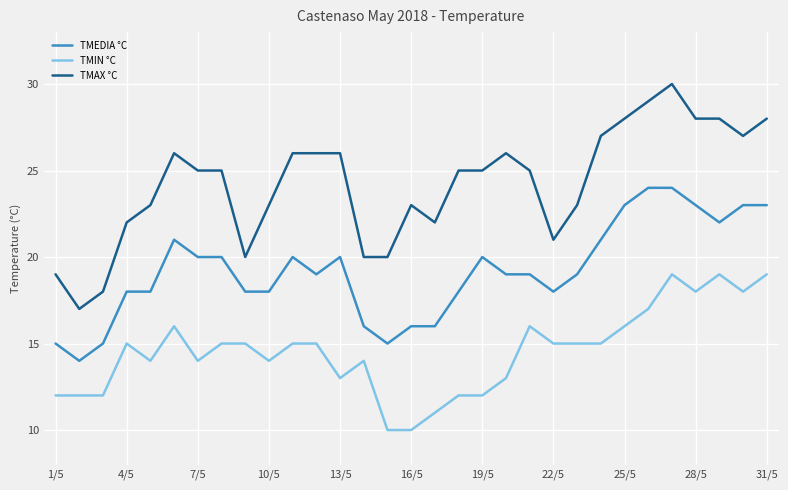

Which series has the largest total across all categories?

TMAX °C